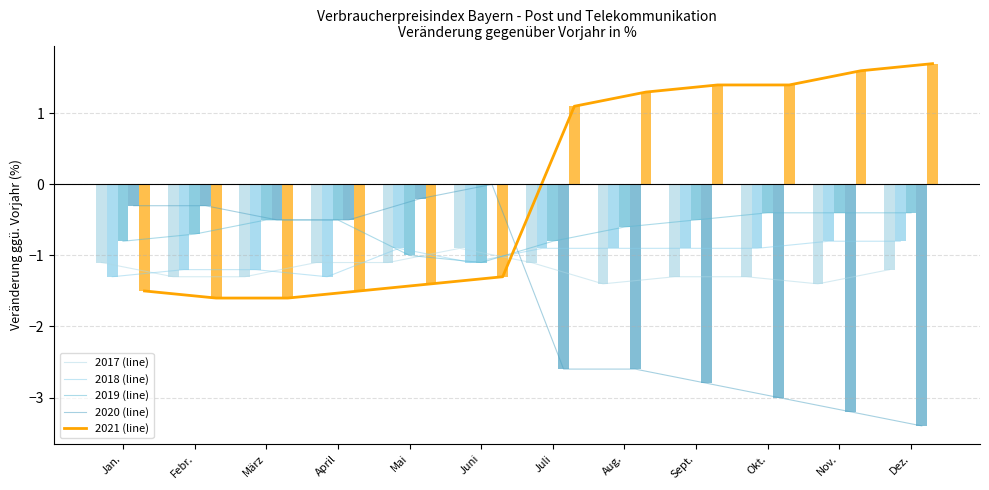

What is the label of the 3rd bar from the left?

März